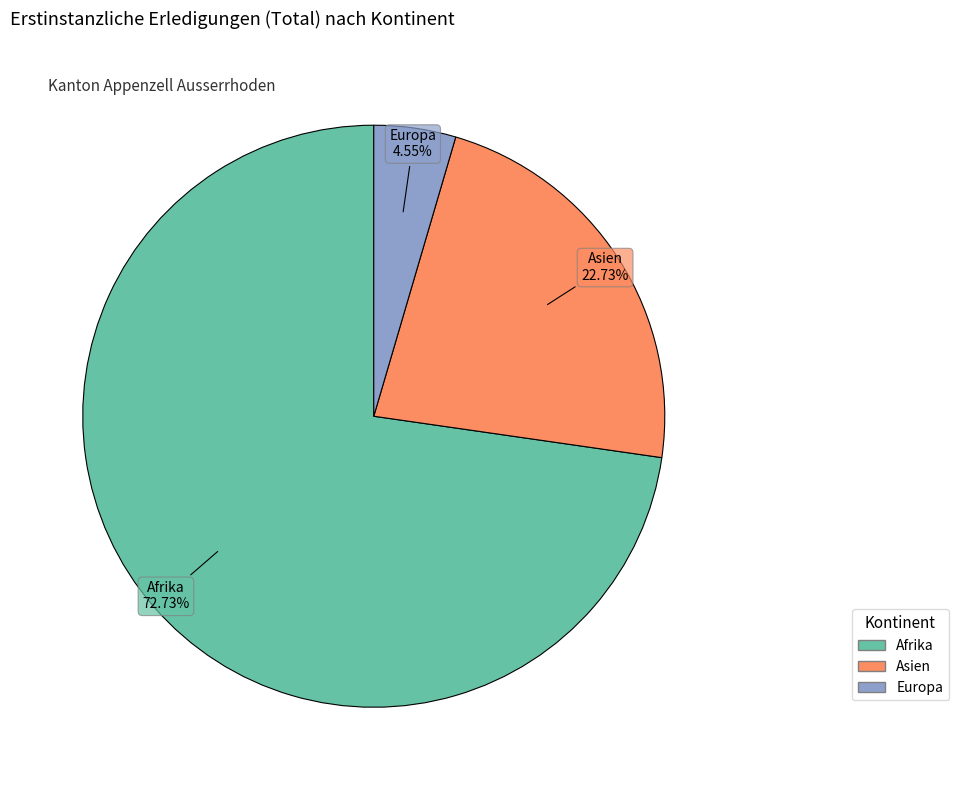

How much of the chart is everything except Europa?

95.5%